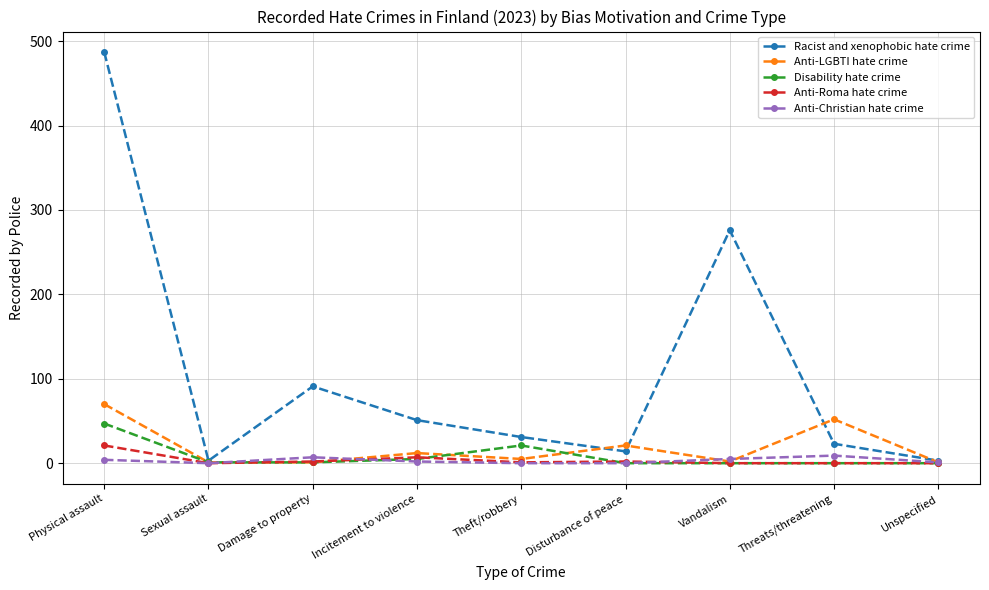

Is the value of Anti-Christian hate crime at Sexual assault greater than the value of Anti-LGBTI hate crime at Theft/robbery?

No